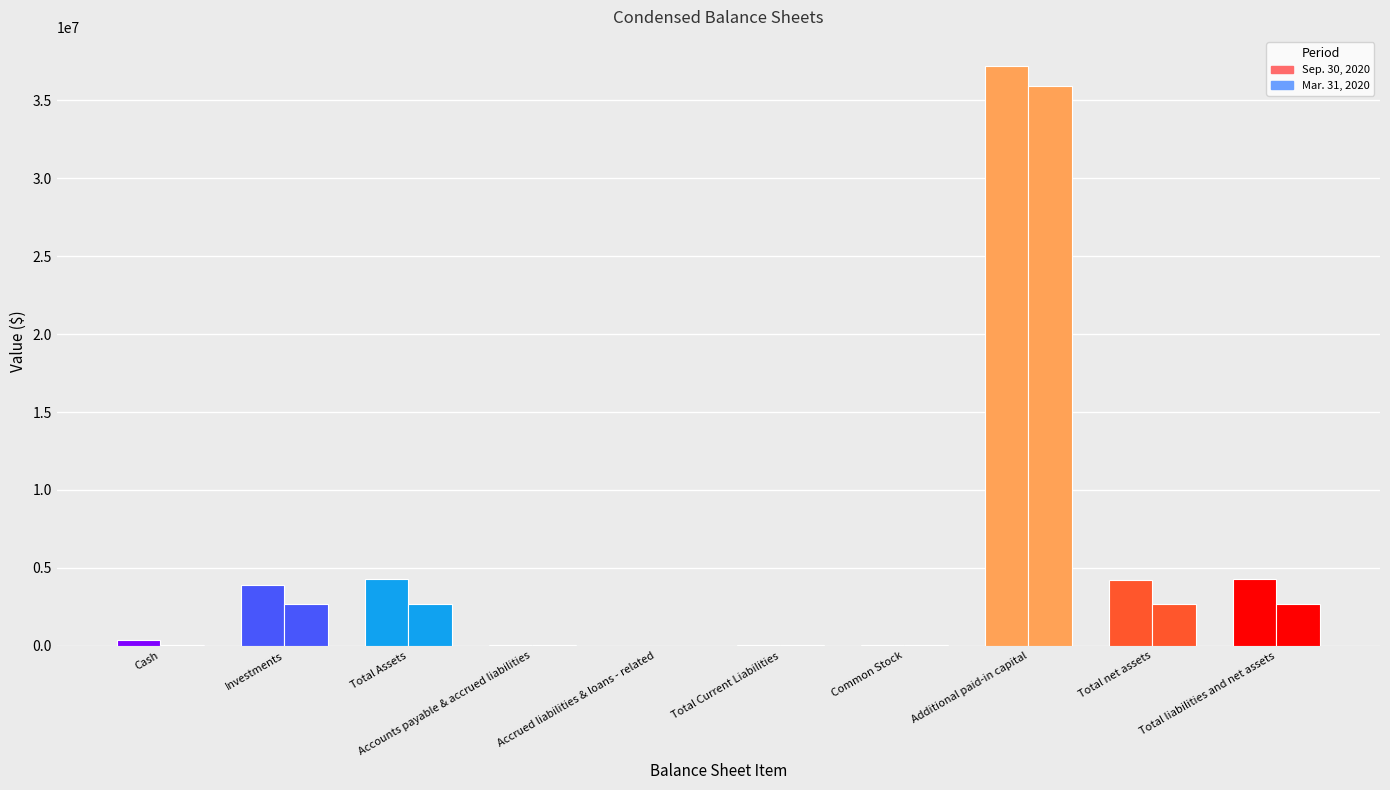

Where does the Sep. 30, 2020 series first go above 3883748?

Total Assets